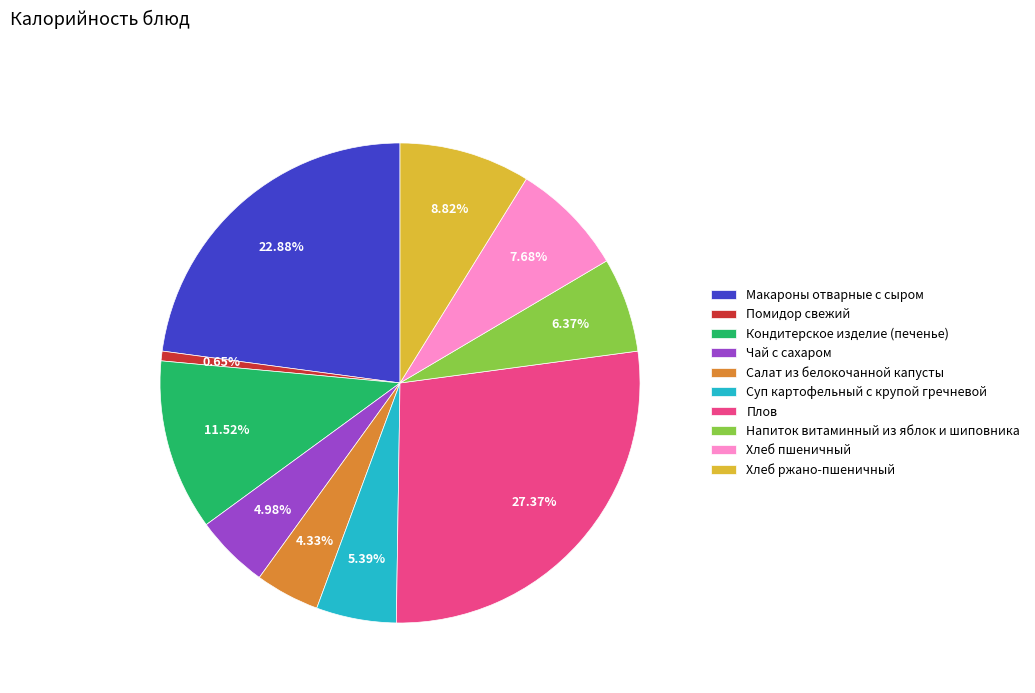

To the nearest percent, what is the difference between the Чай с сахаром and Макароны отварные с сыром slice percentages?

18%